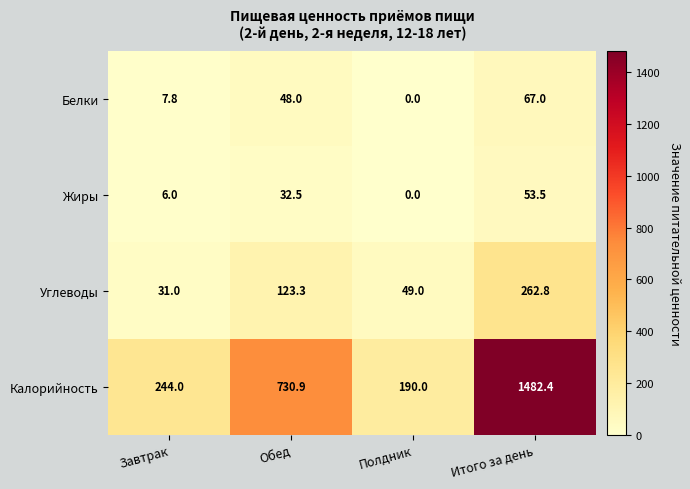

What is the spread (max minus min) of values at Полдник?

190.0